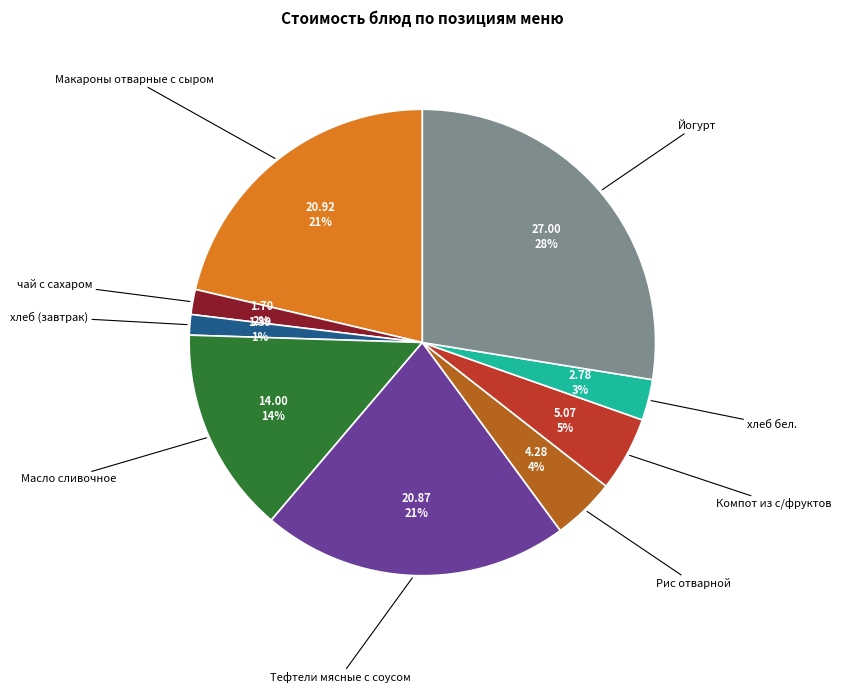

To the nearest percent, what is the average slice percentage?

11%